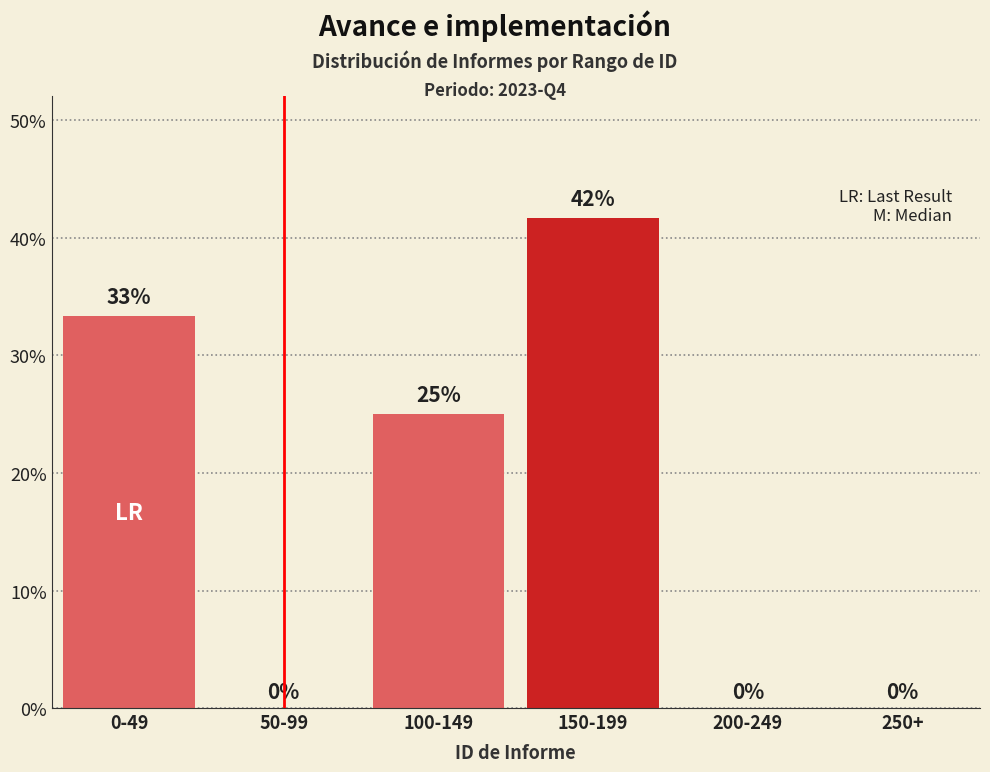

What is the greatest value displayed?

41.7